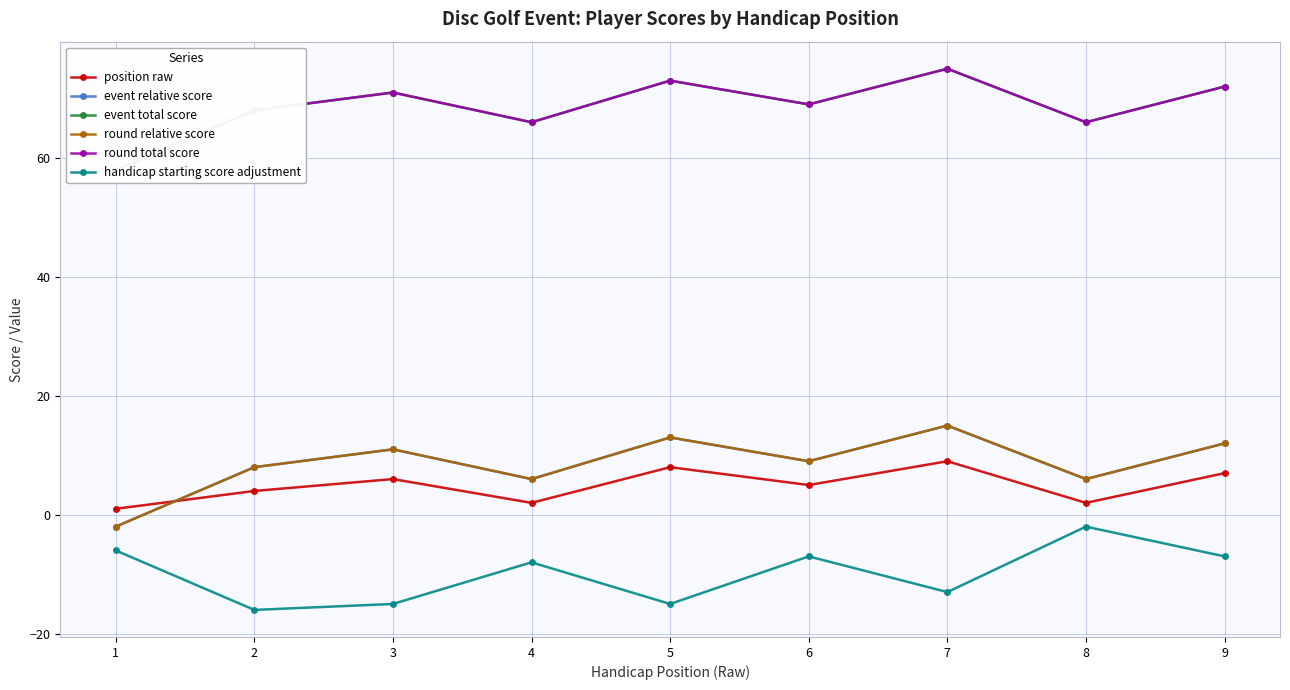

What is the value of the round relative score point at the 6th from the left?

9